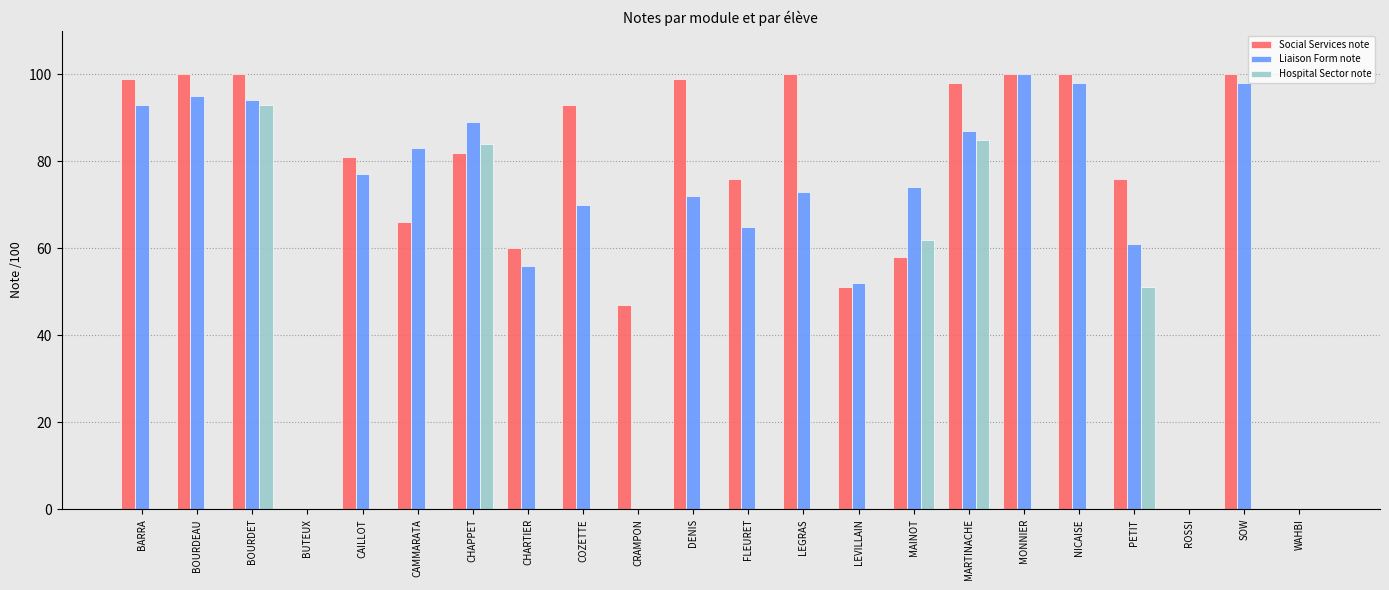

Does the chart contain stacked bars?

No